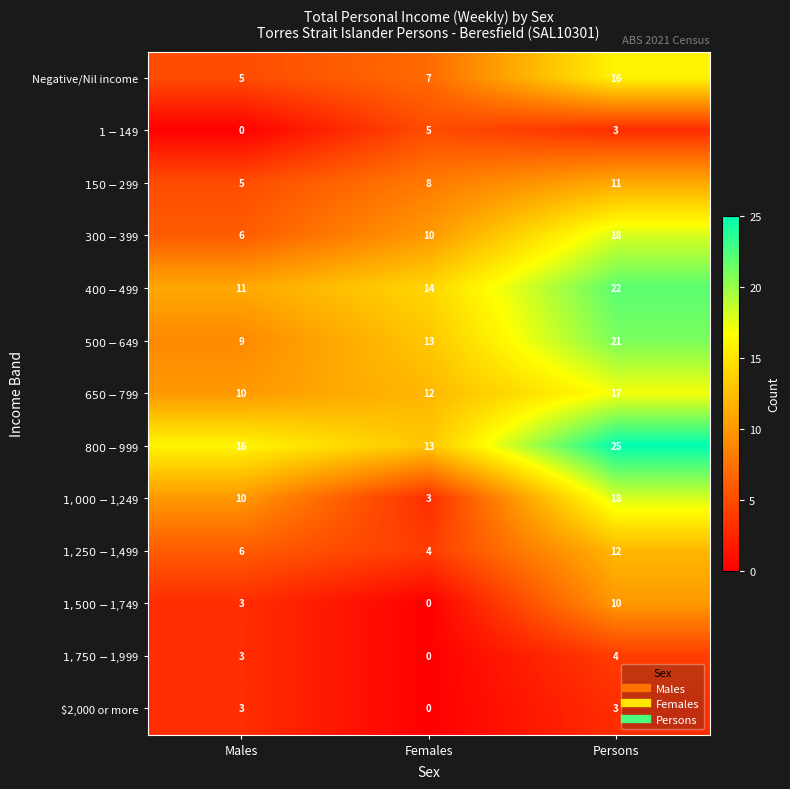

What is the difference between the second highest and minimum values in the $2,000 or more series?

3